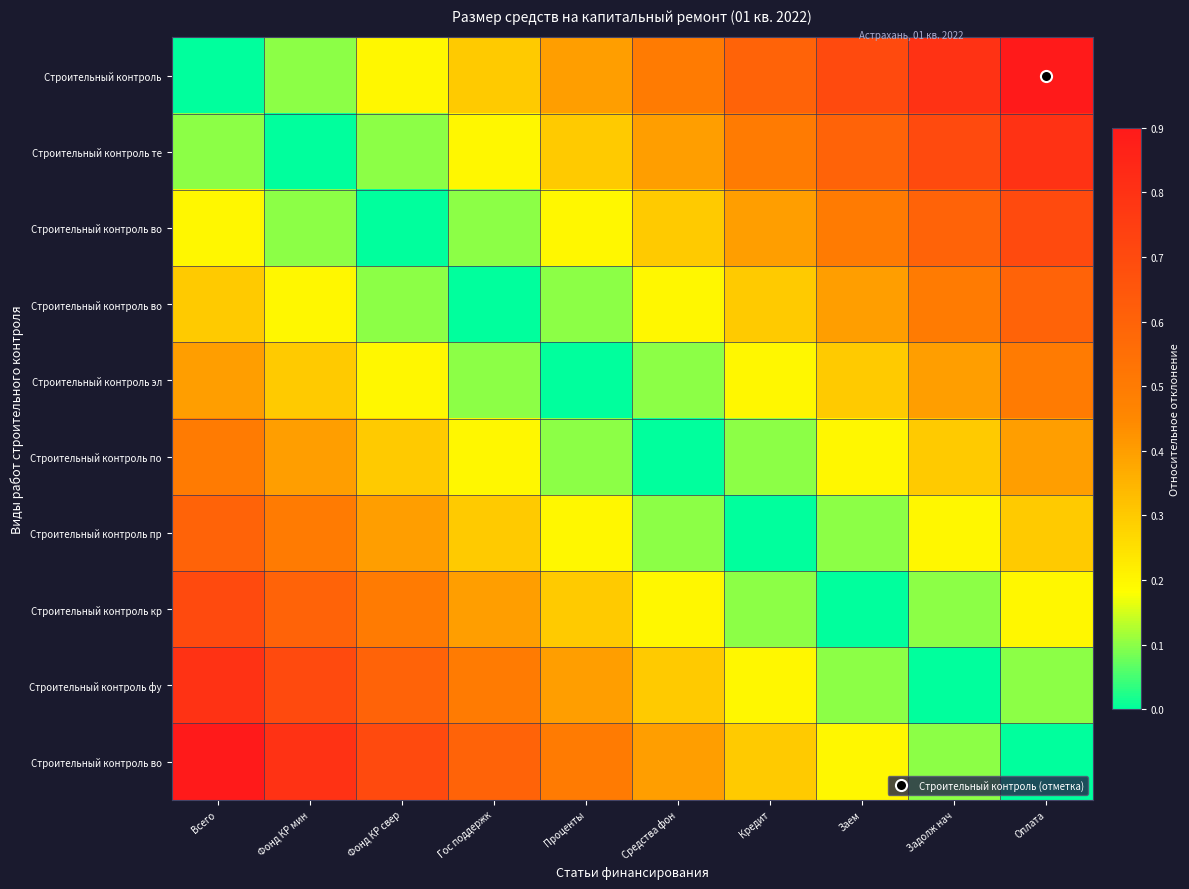

Which has a higher value, Кредит or Задолж нач?

Задолж нач